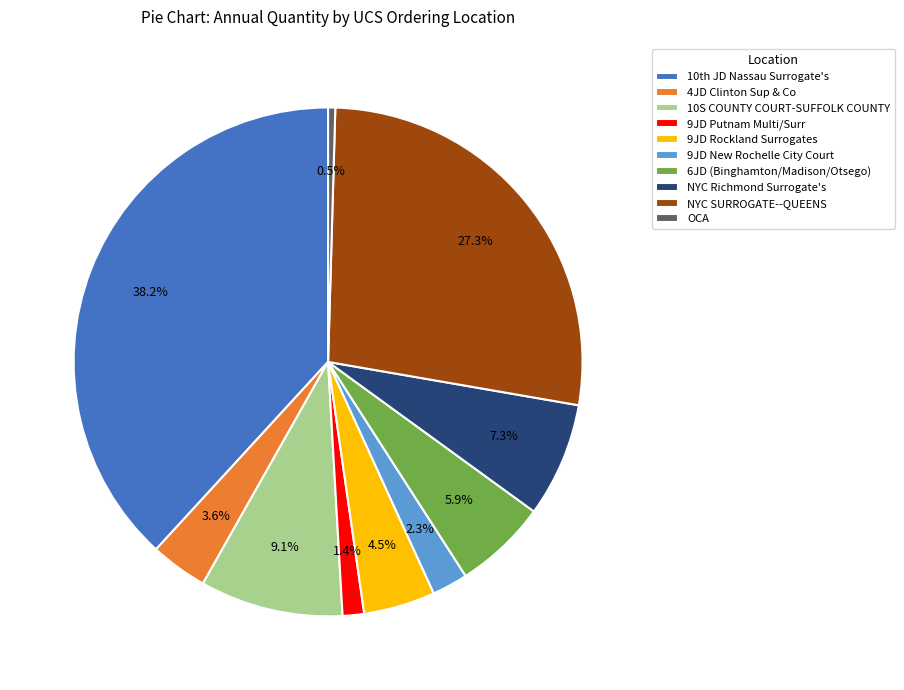

Which has a higher value, NYC SURROGATE--QUEENS or 9JD Rockland Surrogates?

NYC SURROGATE--QUEENS